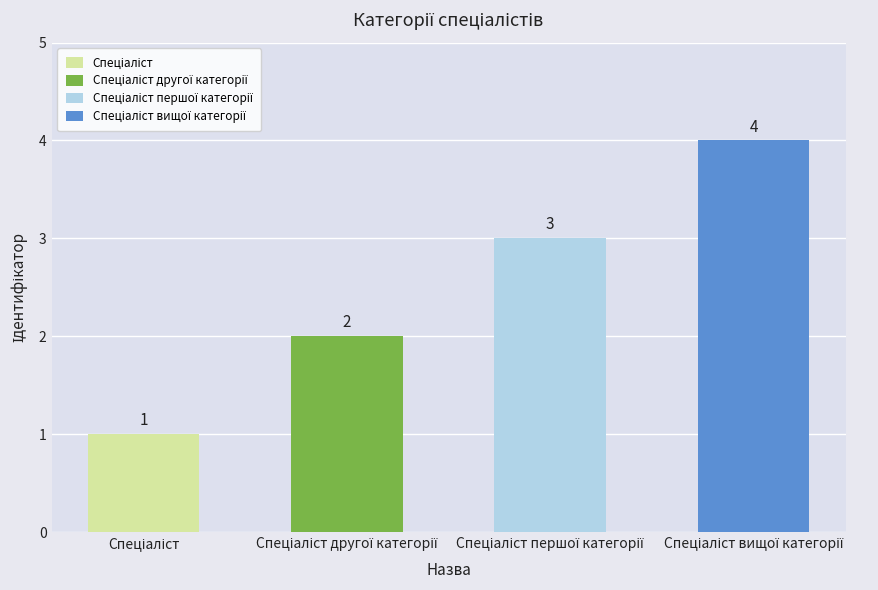

What is the label of the 4th bar from the left?

Спеціаліст вищої категорії